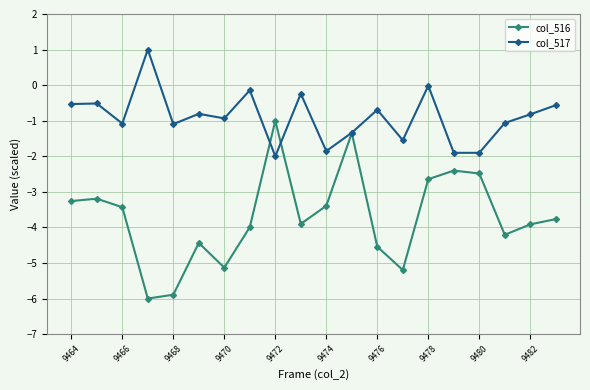

What is the minimum value for col_517?

-2.0